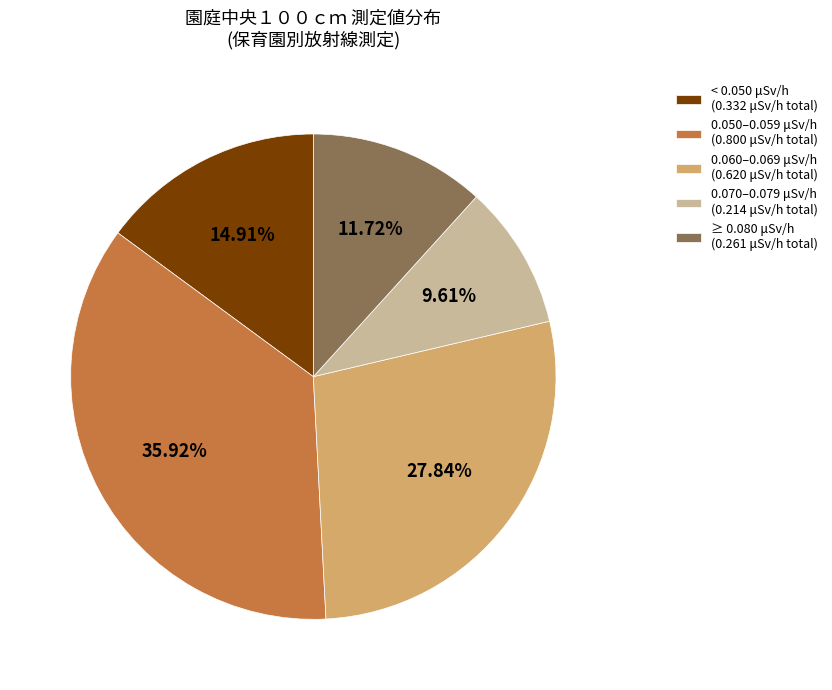

Is < 0.050 μSv/h (0.332 μSv/h total) the majority of the pie?

No